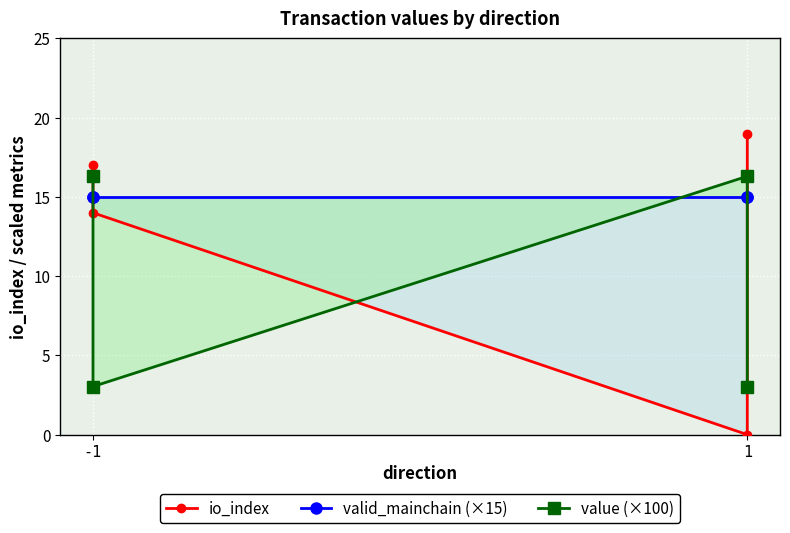

What is the approximate value of io_index at -1?

17.0